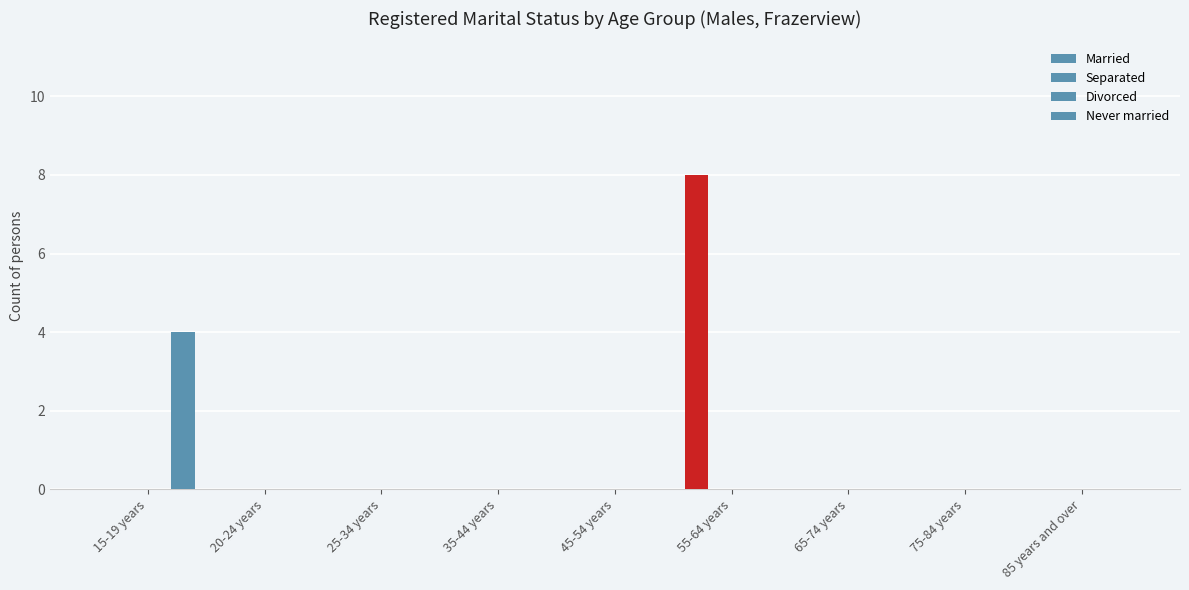

At which label is Never married closest to 2?

15-19 years